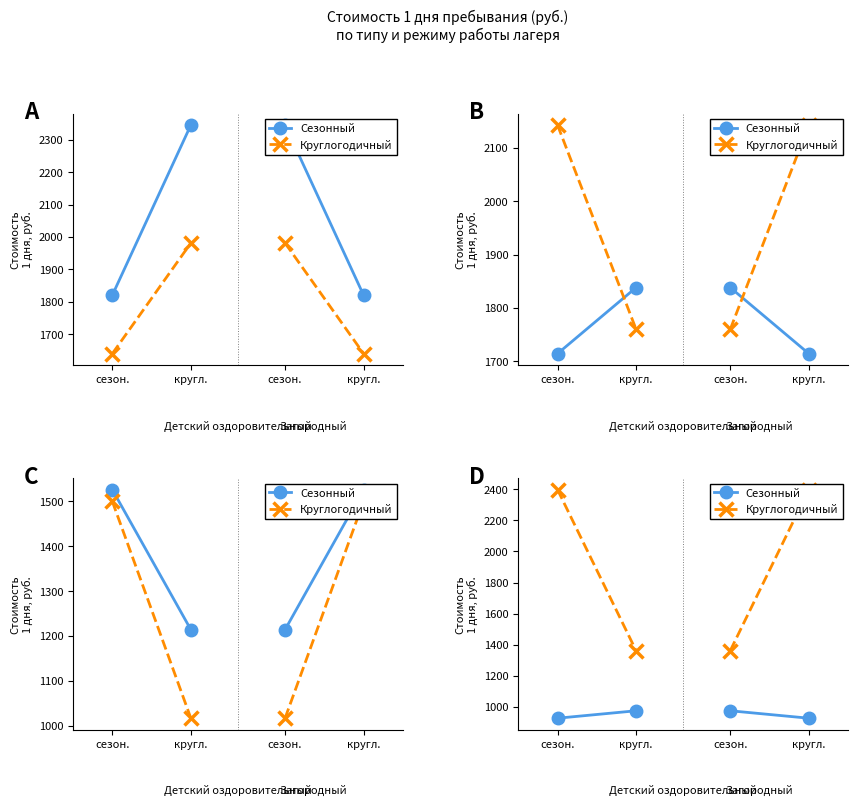

At кругл., list the series in order from largest to smallest.

Круглогодичный, Сезонный